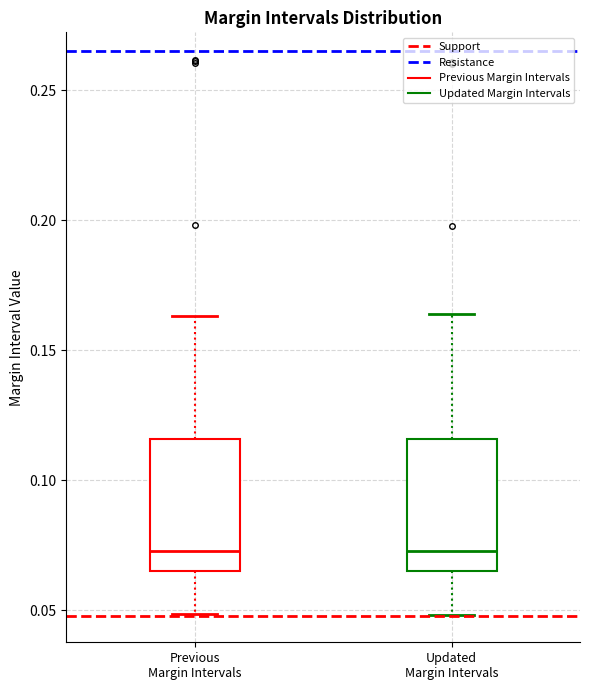

Reading left to right, transcribe this box plot: for each box, give where its median line is, the range the box spans, and where its two whiskers end, as read against the y-axis. The values are not printed on the chart, so give them approximately, as read against the axis.

Previous Margin Intervals: median 0.075, box 0.065 to 0.115, whiskers 0.050 to 0.165
Updated Margin Intervals: median 0.075, box 0.065 to 0.115, whiskers 0.050 to 0.165